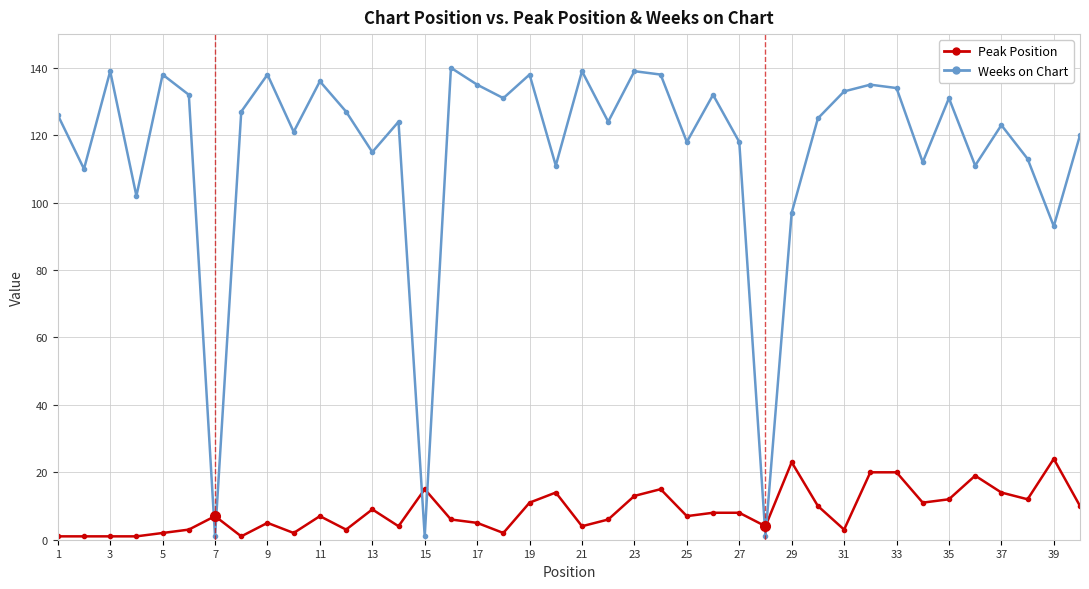

List the series in order of their overall mean, lowest first.

Peak Position, Weeks on Chart